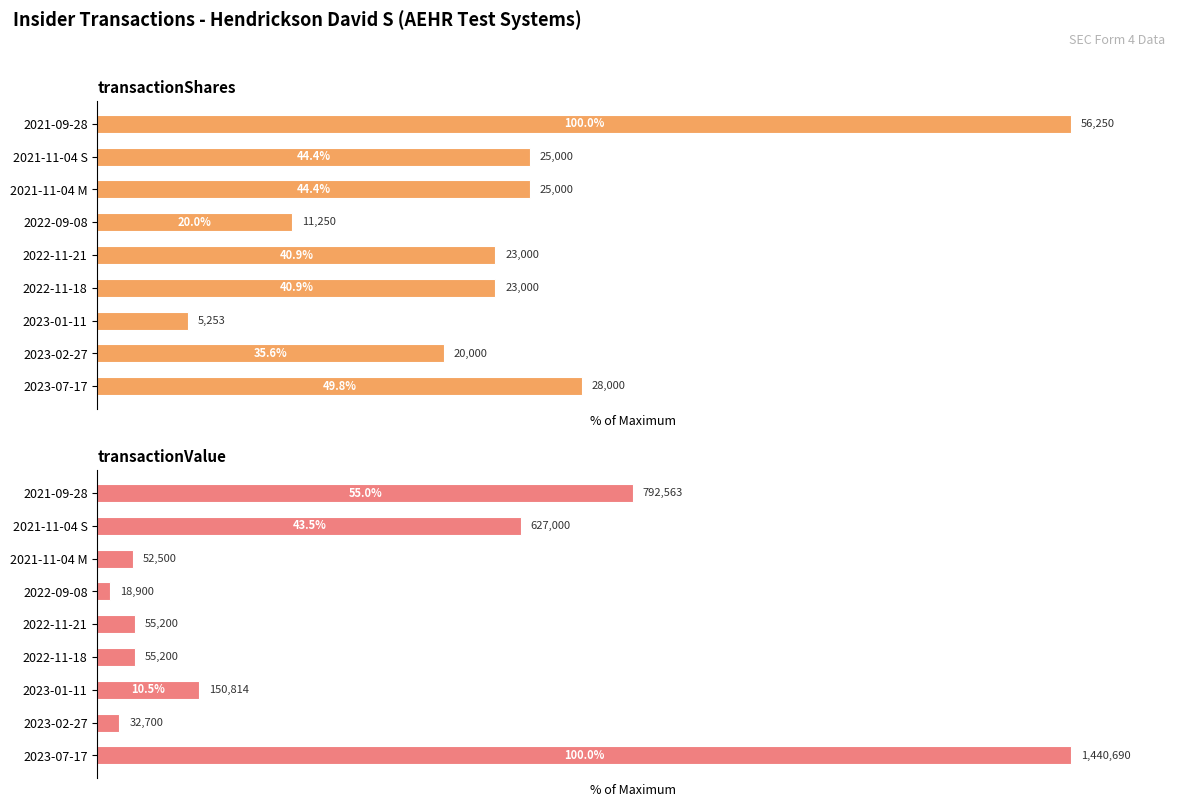

Does the chart contain any negative values?

No